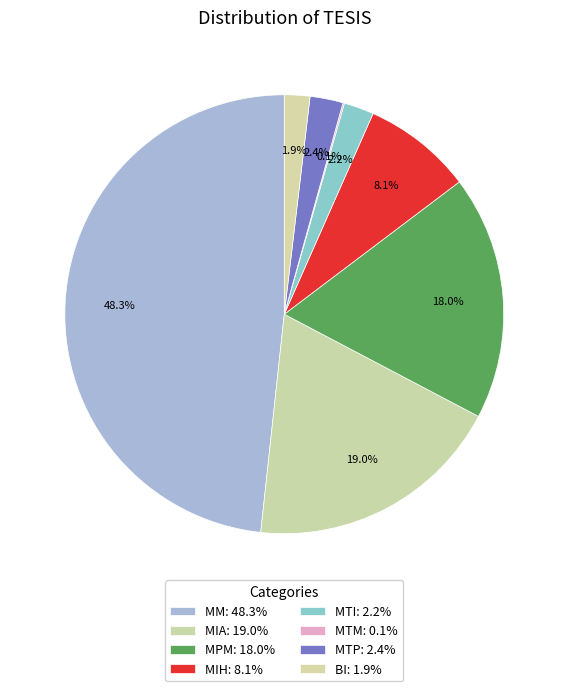

Is there any slice that represents more than half of the pie?

No